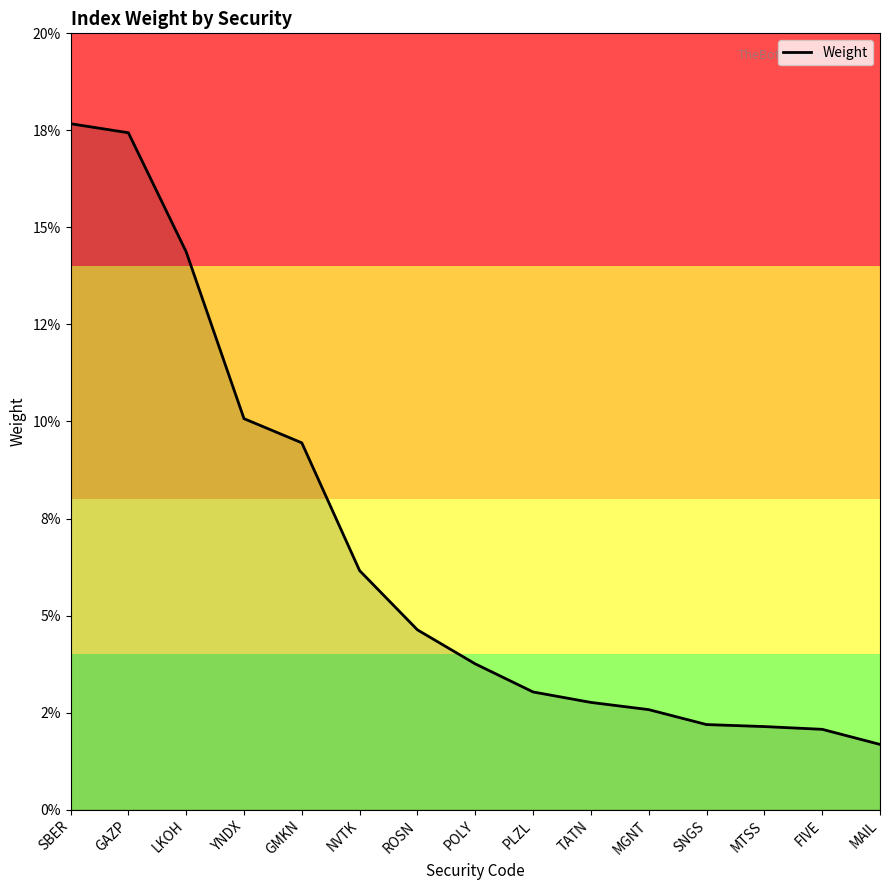

Is this an area chart (filled region under the line)?

Yes